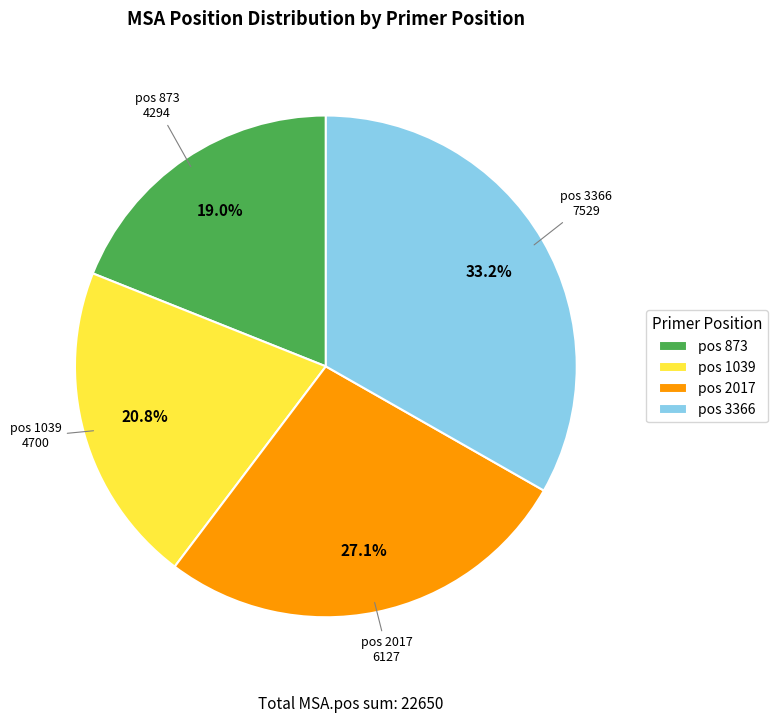

To the nearest percent, what is the difference between the largest and smallest slice percentages?

14%